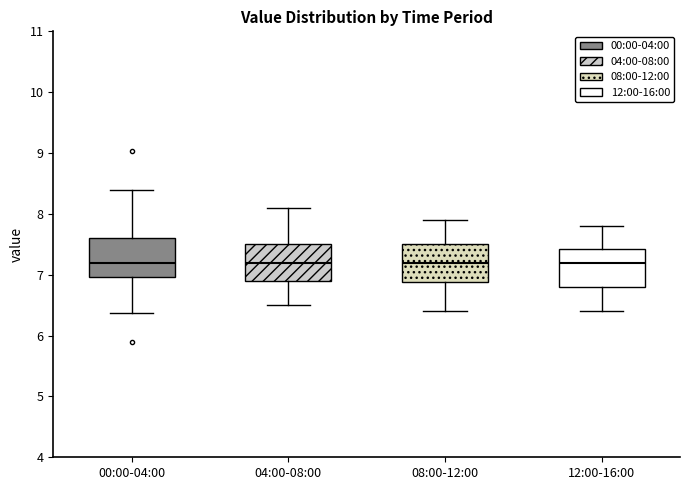

Reading left to right, transcribe this box plot: for each box, give where its median line is, the range the box spans, and where its two whiskers end, as read against the y-axis. The values are not printed on the chart, so give them approximately, as read against the axis.

00:00-04:00: median 7.2, box 7.0 to 7.6, whiskers 6.4 to 8.4
04:00-08:00: median 7.2, box 6.9 to 7.5, whiskers 6.5 to 8.1
08:00-12:00: median 7.2, box 6.9 to 7.5, whiskers 6.4 to 7.9
12:00-16:00: median 7.2, box 6.8 to 7.4, whiskers 6.4 to 7.8